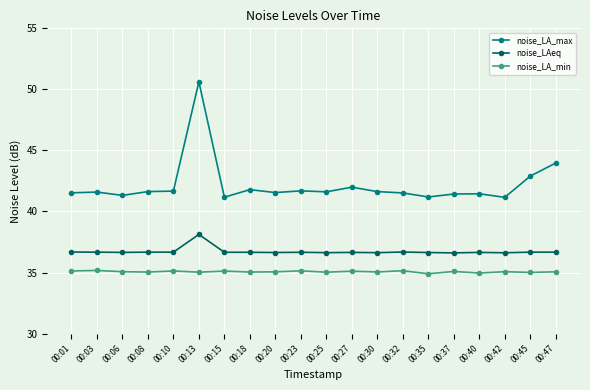

What is the maximum value shown in the chart?

50.6